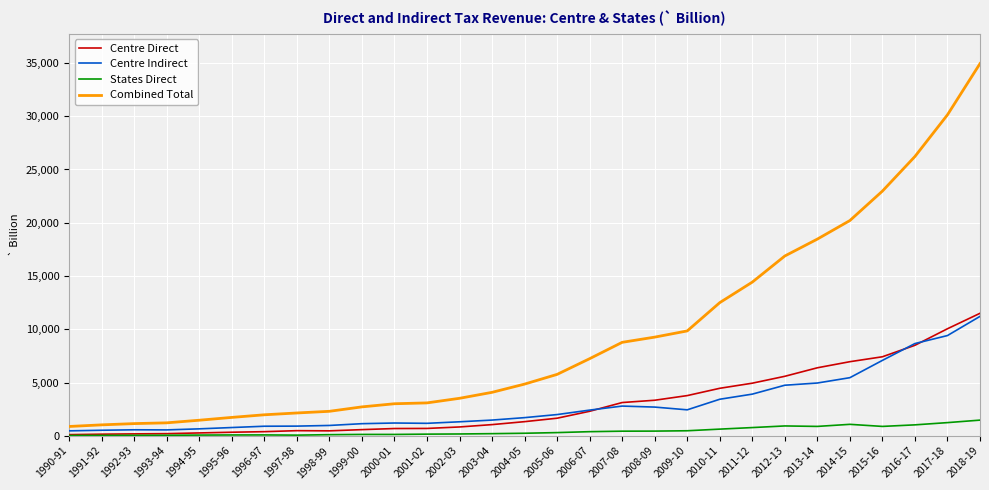

True or false: States Direct and Combined Total intersect in this chart.

False